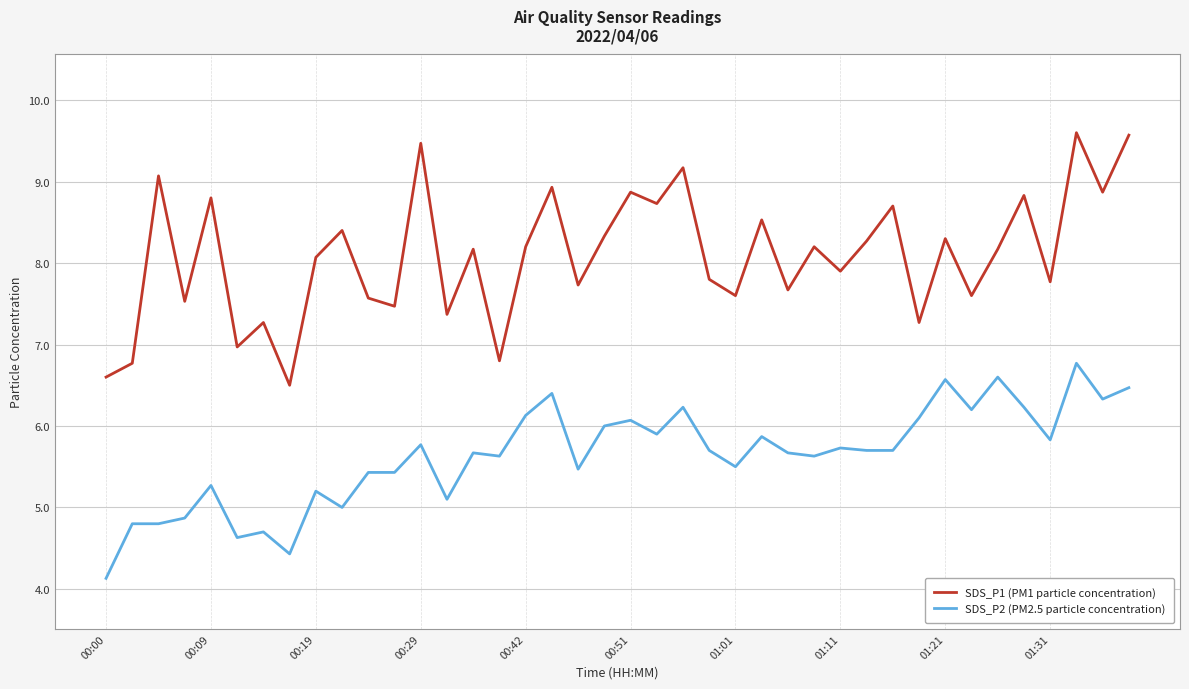

Which series has the largest total across all categories?

SDS_P1 (PM1 particle concentration)